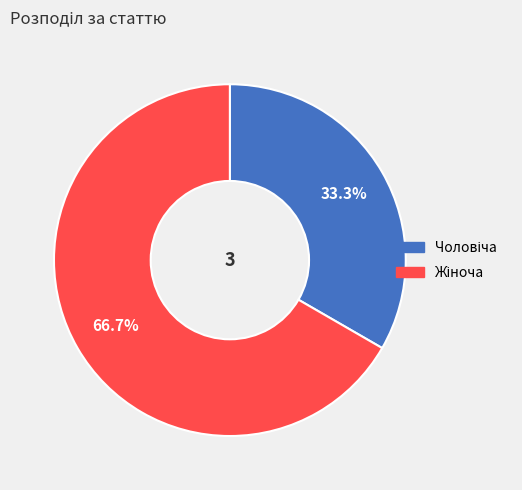

How many segments does this pie chart have?

2